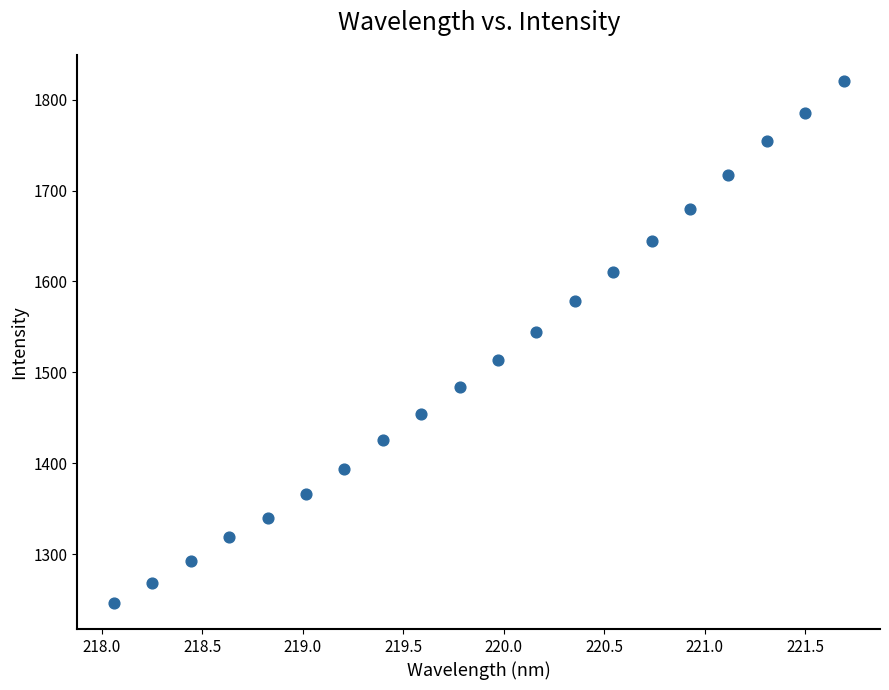

What is the range of X values (max minus min)?

3.6